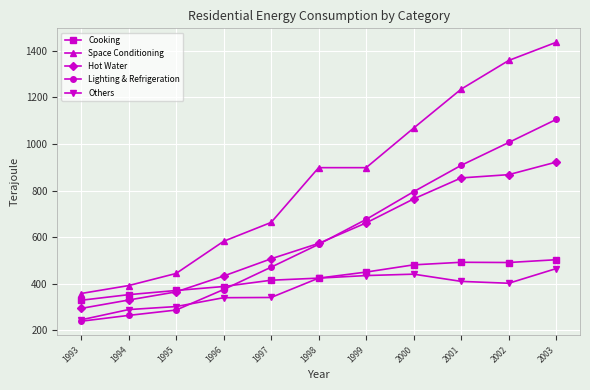

What is the value of the Others point at the 2nd from the left?

289